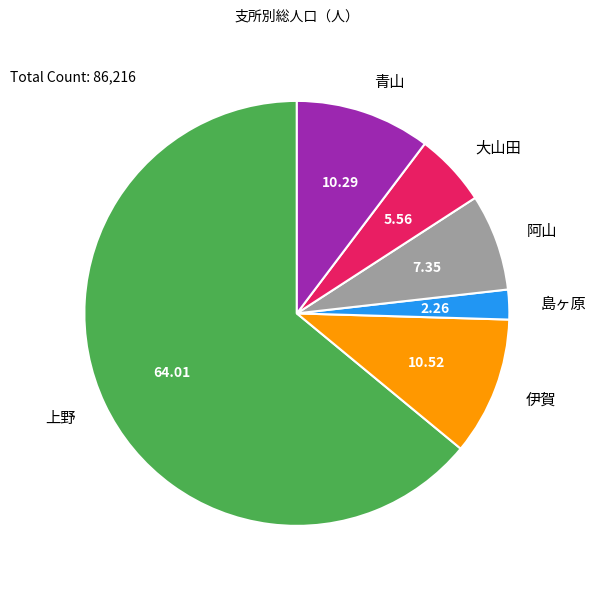

Combined, do 大山田 and 島ヶ原 account for over 50%?

No